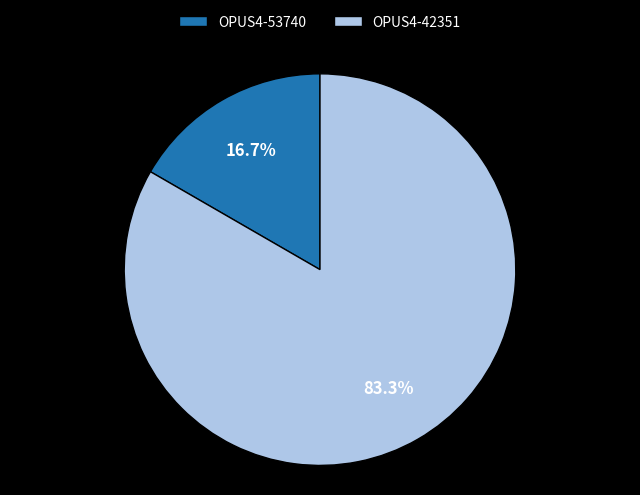

Is it true that OPUS4-53740 is 24% of the pie?

False